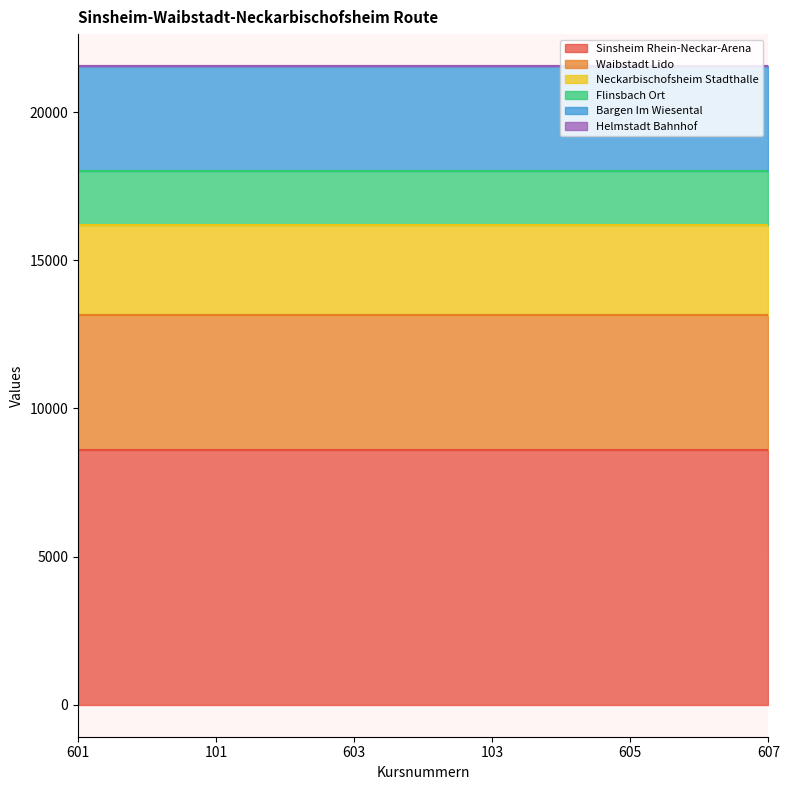

True or false: Helmstadt Bahnhof and Waibstadt Lido cross at least once.

False